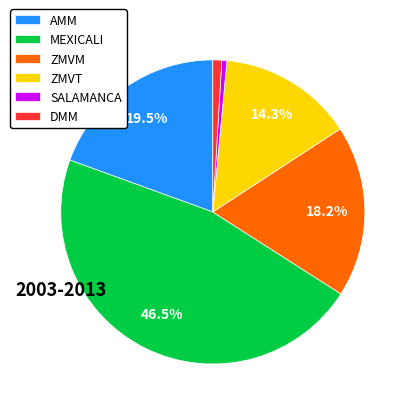

Which slice is the largest?

MEXICALI